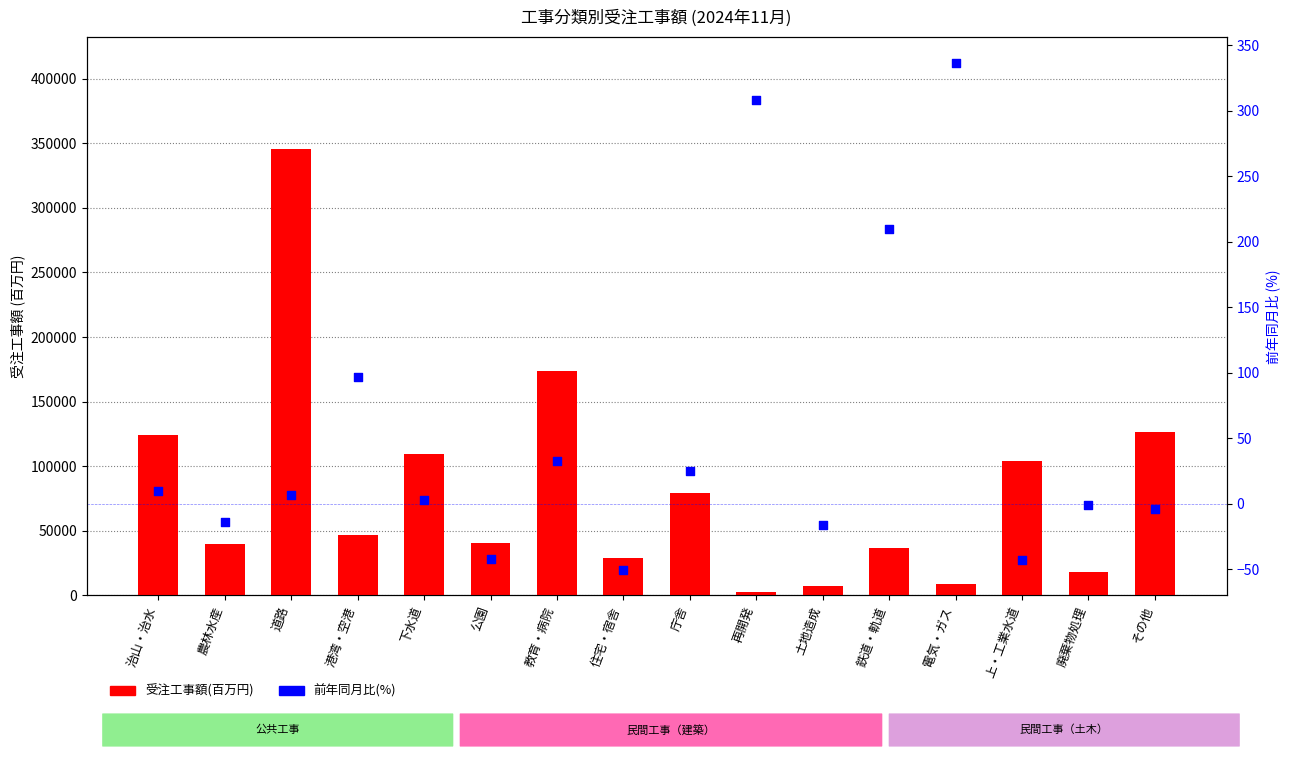

Which series has the widest spread of Y values?

受注工事額(百万円)